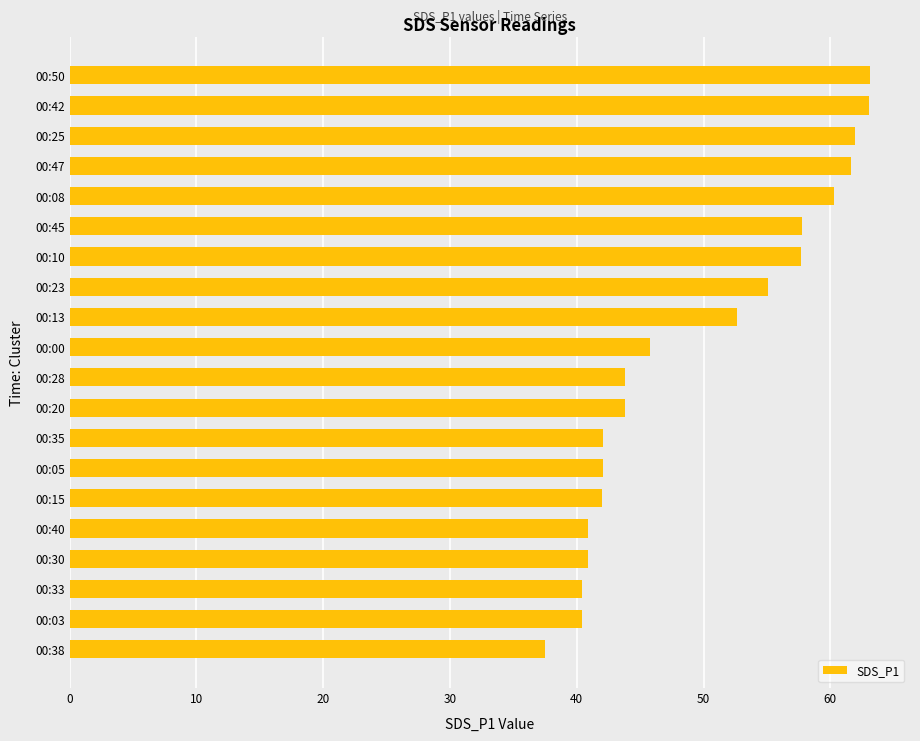

Read the value at 00:47.

61.6